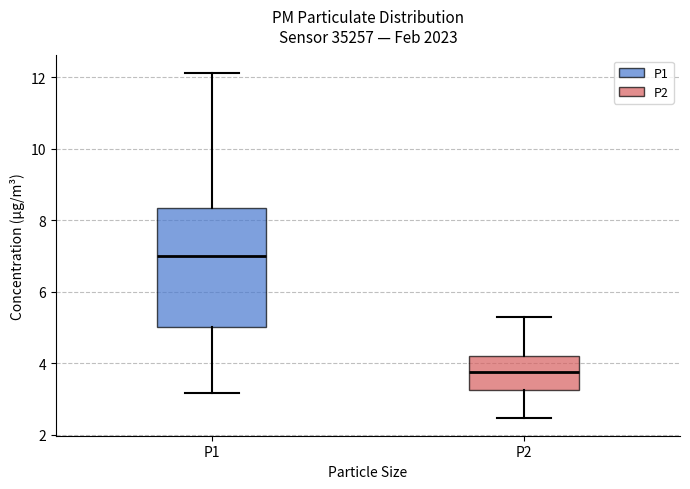

Which box is the tallest, from its lower edge to its upper edge?

P1